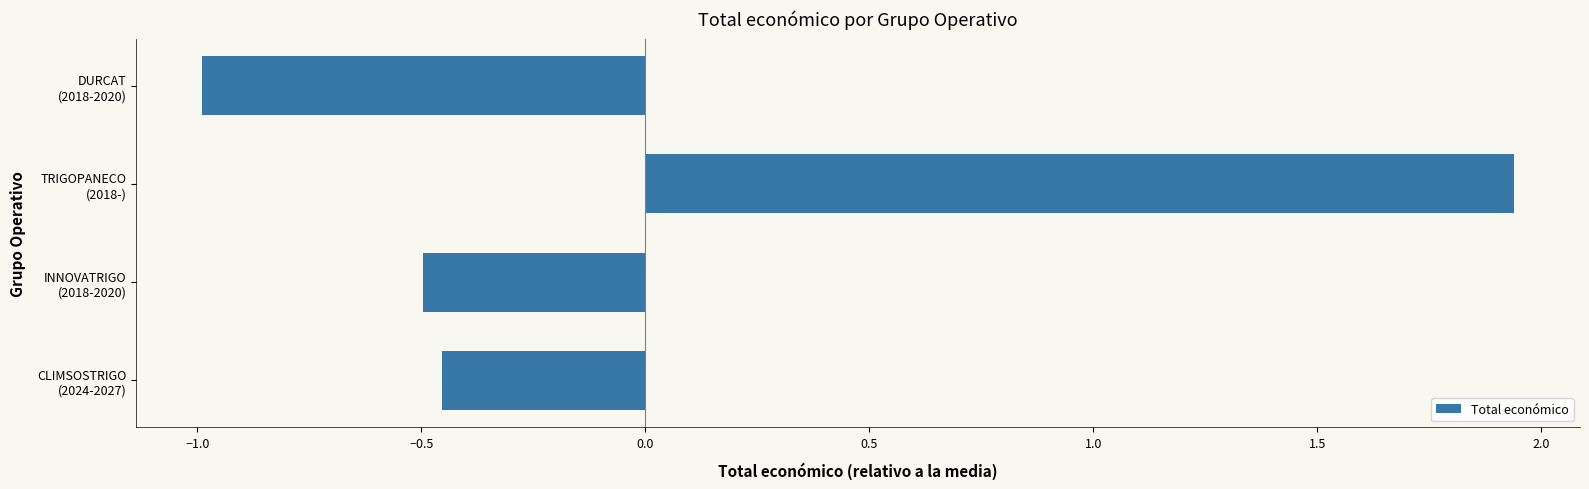

List the labels in order of value, largest first.

TRIGOPANECO
(2018-), CLIMSOSTRIGO
(2024-2027), INNOVATRIGO
(2018-2020), DURCAT
(2018-2020)